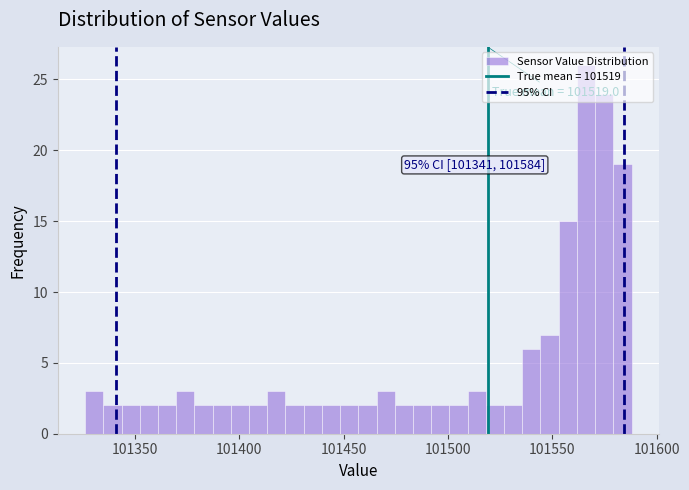

Around what value on the x-axis is the tallest bar? Give the approximate position of its centre, as read against the axis.

101565